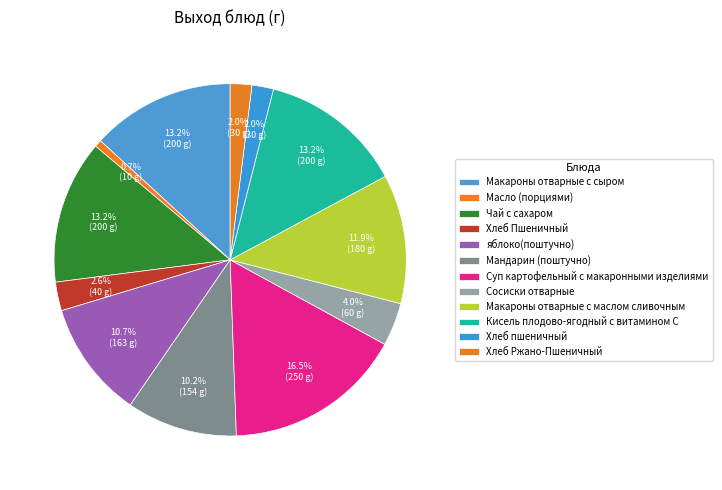

Count the number of slices in the pie.

12